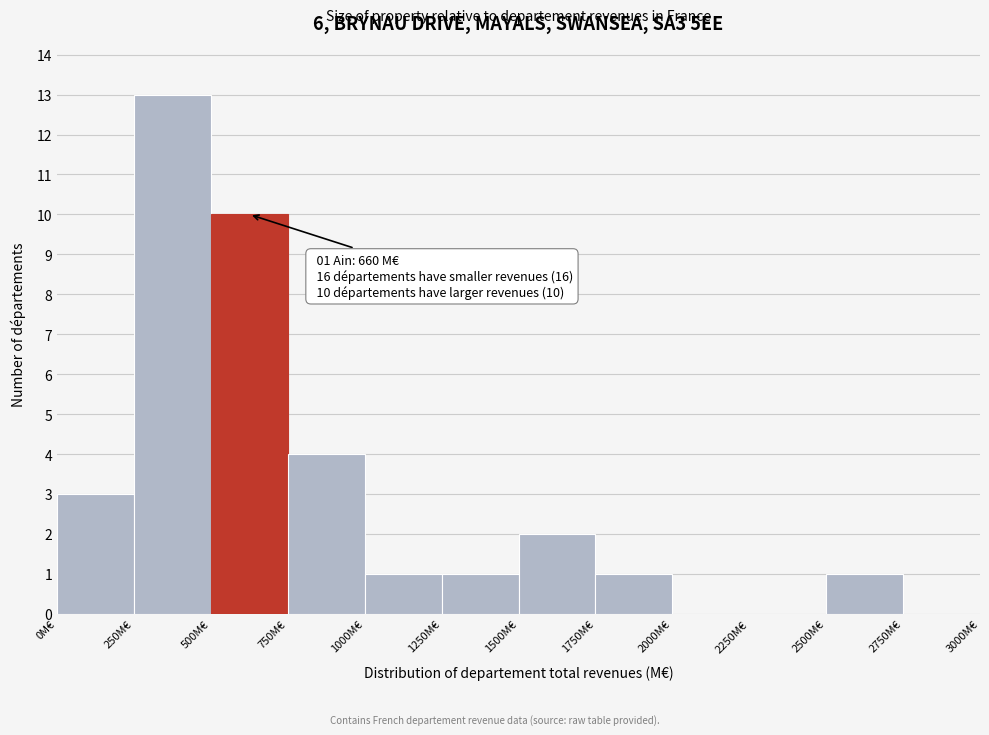

Over which range of the x-axis is the bar tallest?

250 to 500